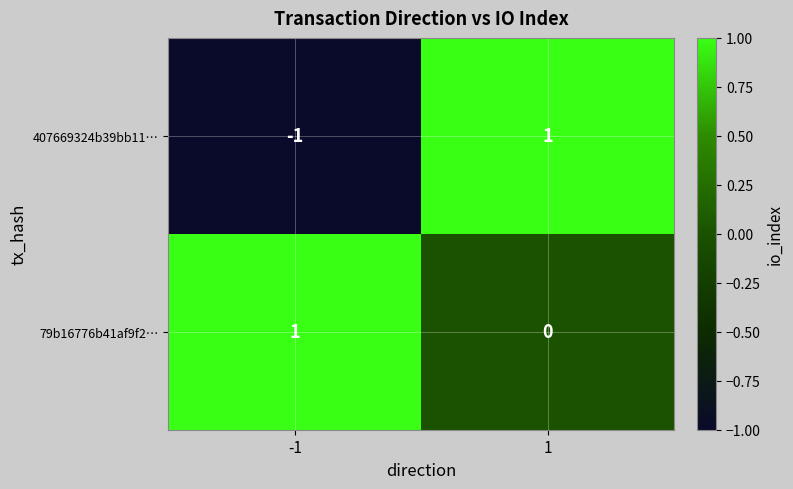

Which series has the largest total across all categories?

79b16776b41af9f2…